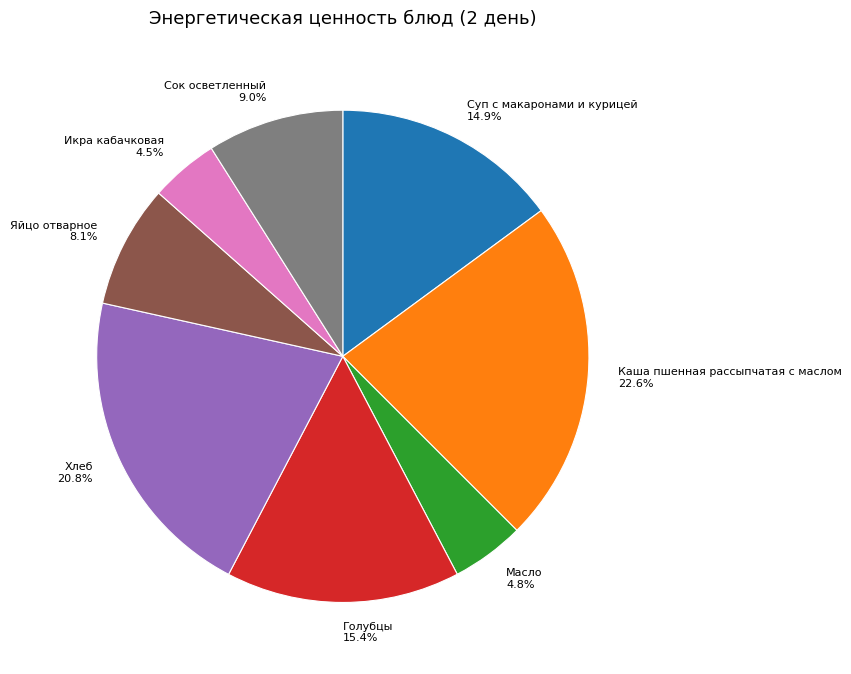

Which category has the biggest portion of the pie?

Каша пшенная рассыпчатая с маслом